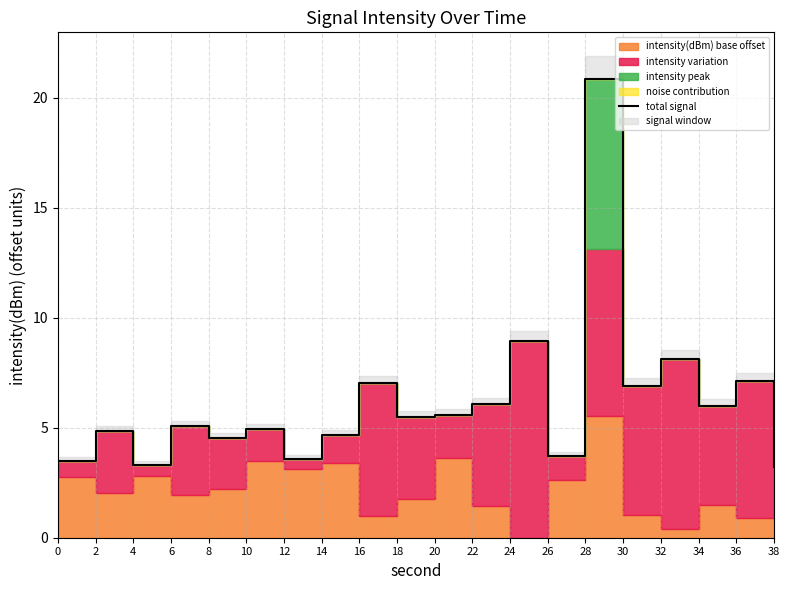

What is the sum of the values at 22 and 32?

14.2